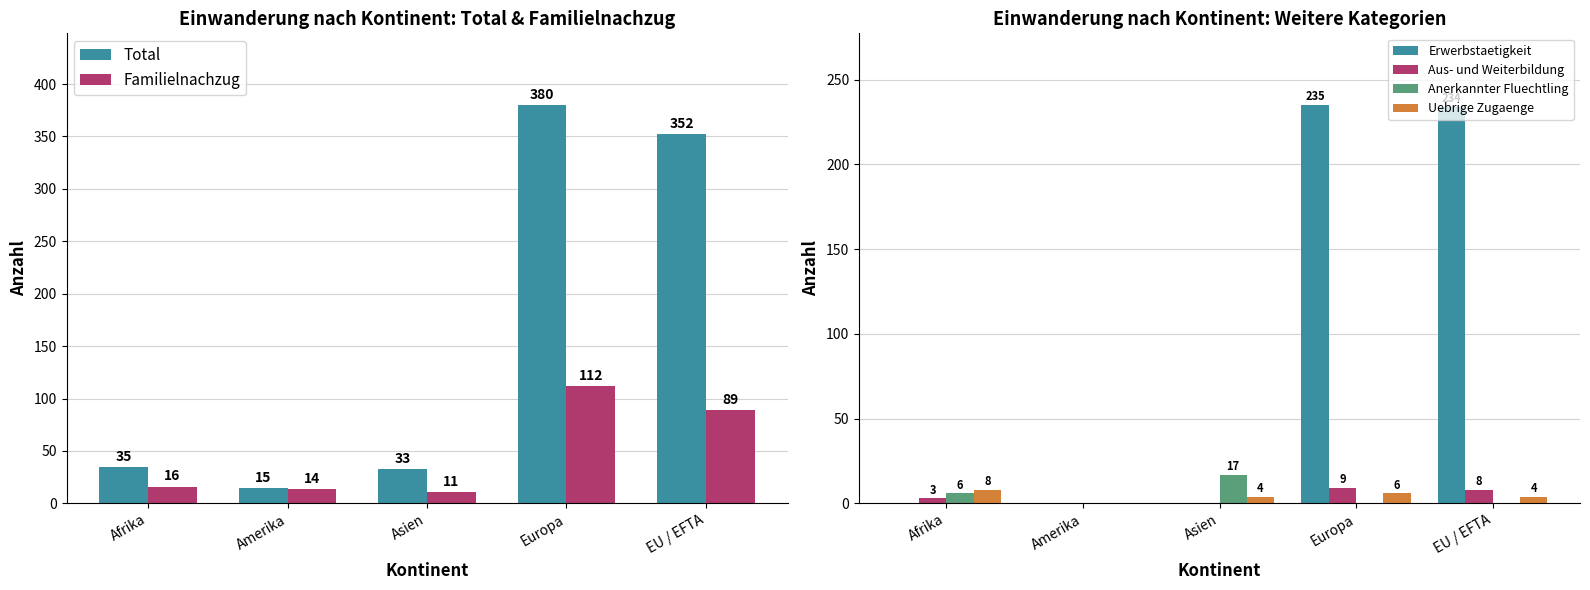

True or false: Anerkannter Fluechtling has a value of 6 at Afrika.

True